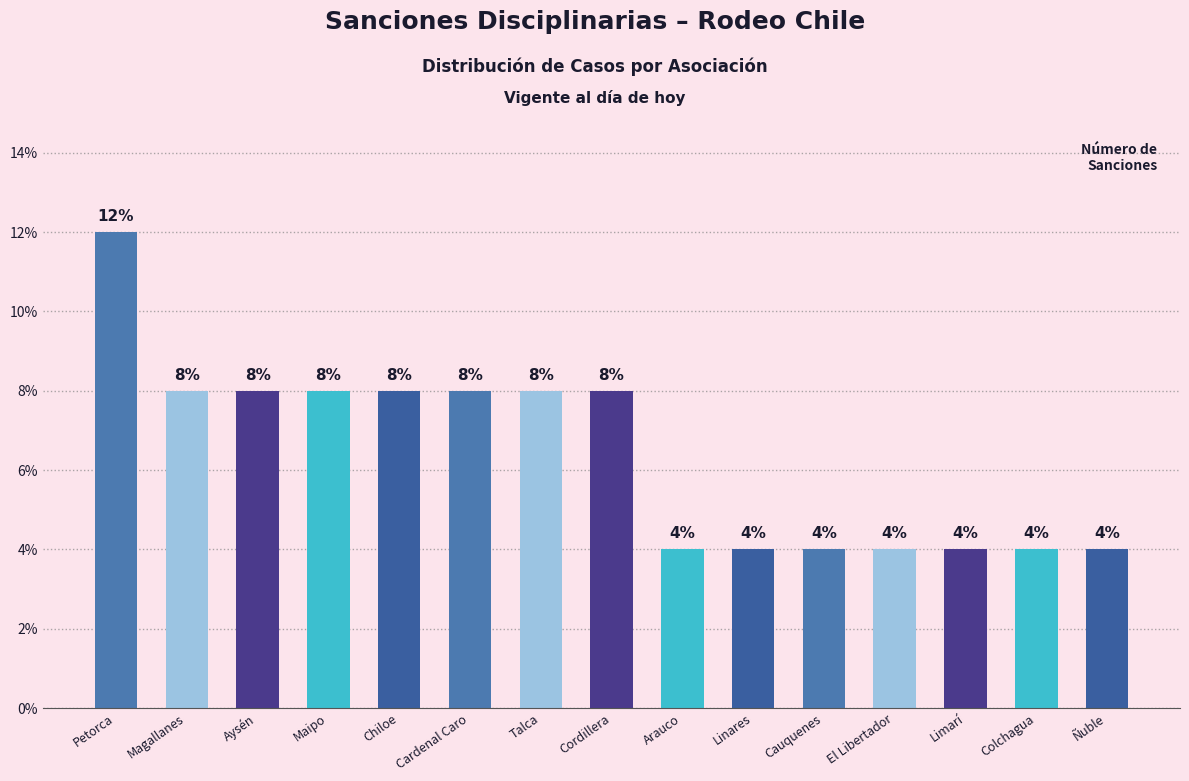

What is the label of the 5th bar from the left?

Chiloe